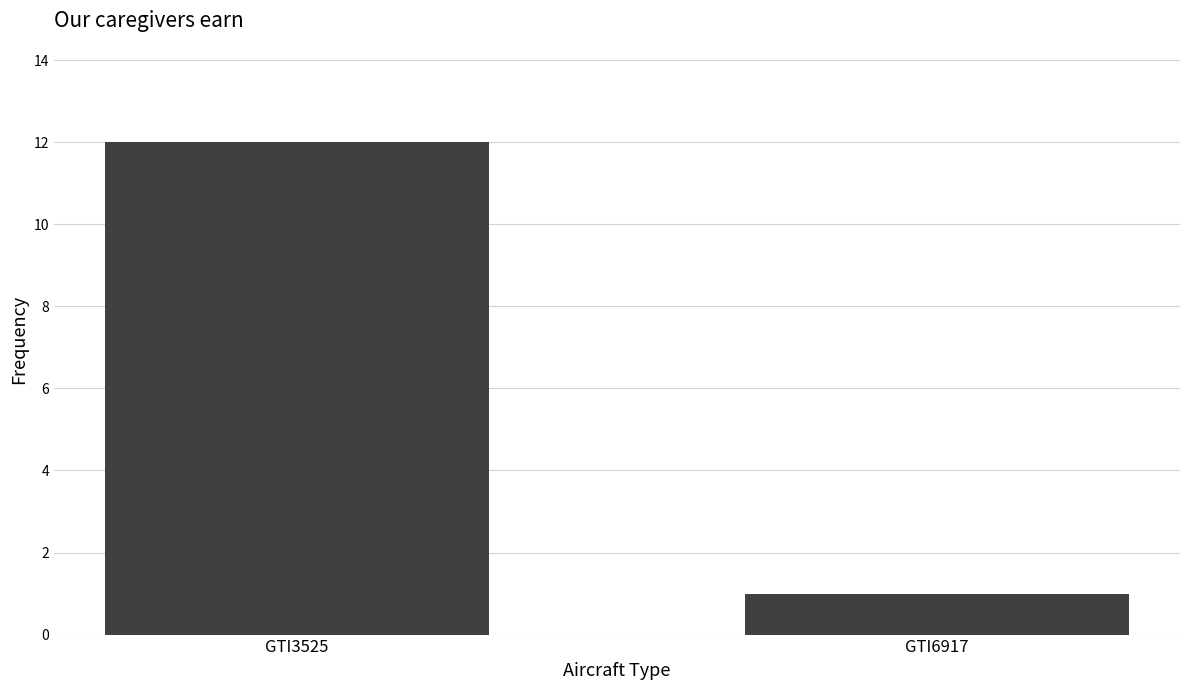

Reading right to left, extract all data points from this chart.

GTI6917=1	GTI3525=12